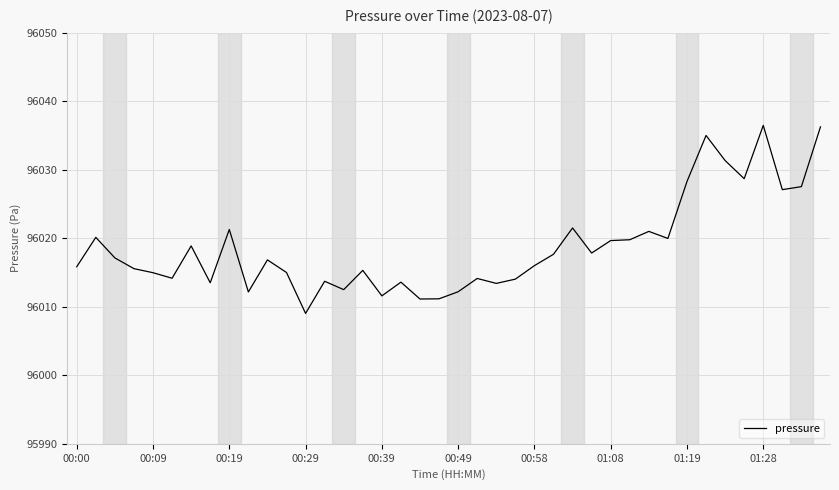

What is the maximum value shown in the chart?

96036.5